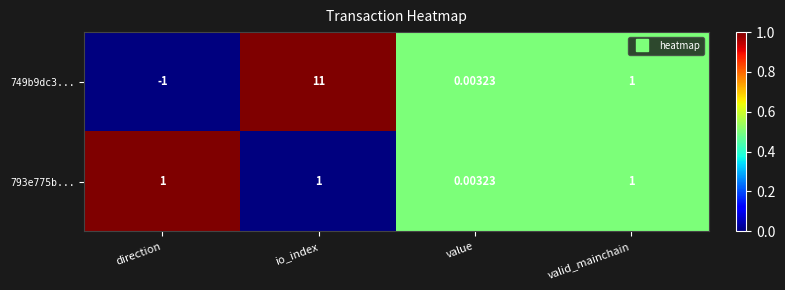

At which label is 749b9dc3... closest to 5?

valid_mainchain